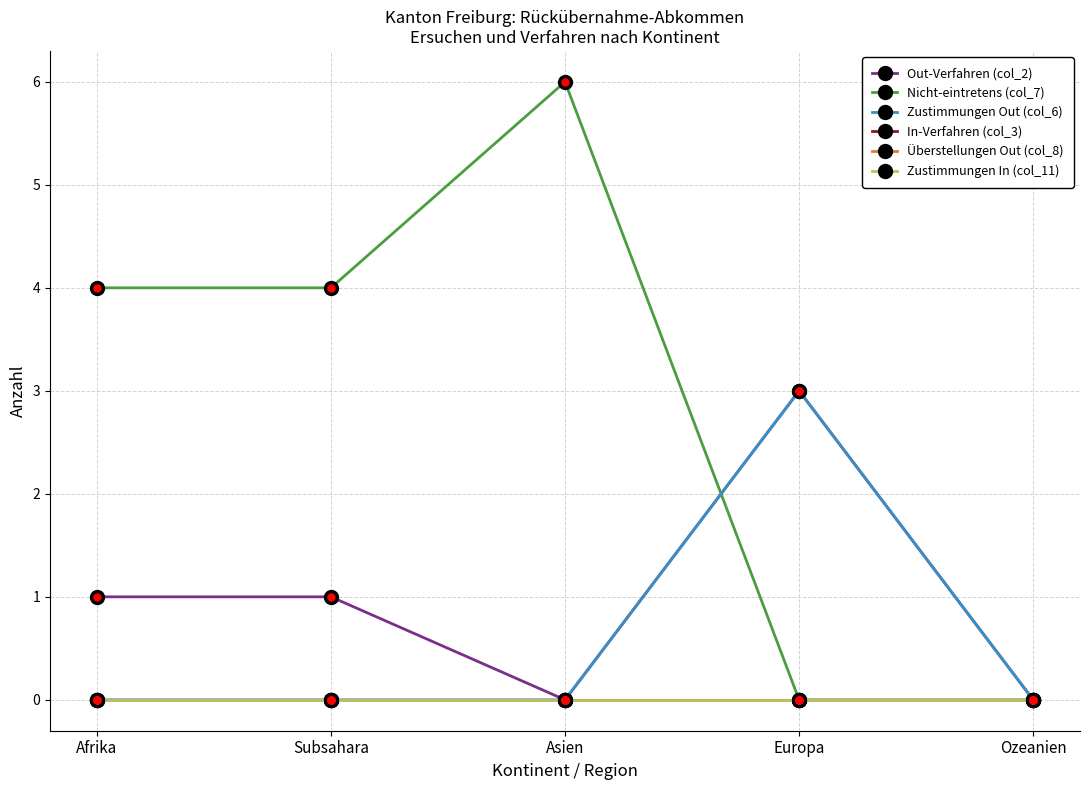

The Out-Verfahren (col_2) series shows 0 at Subsahara. True or false?

False